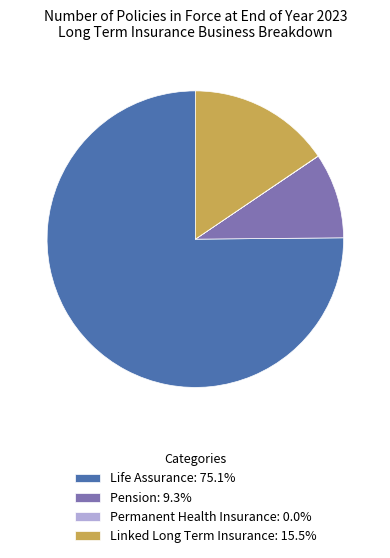

Is there a majority slice in this chart?

Yes